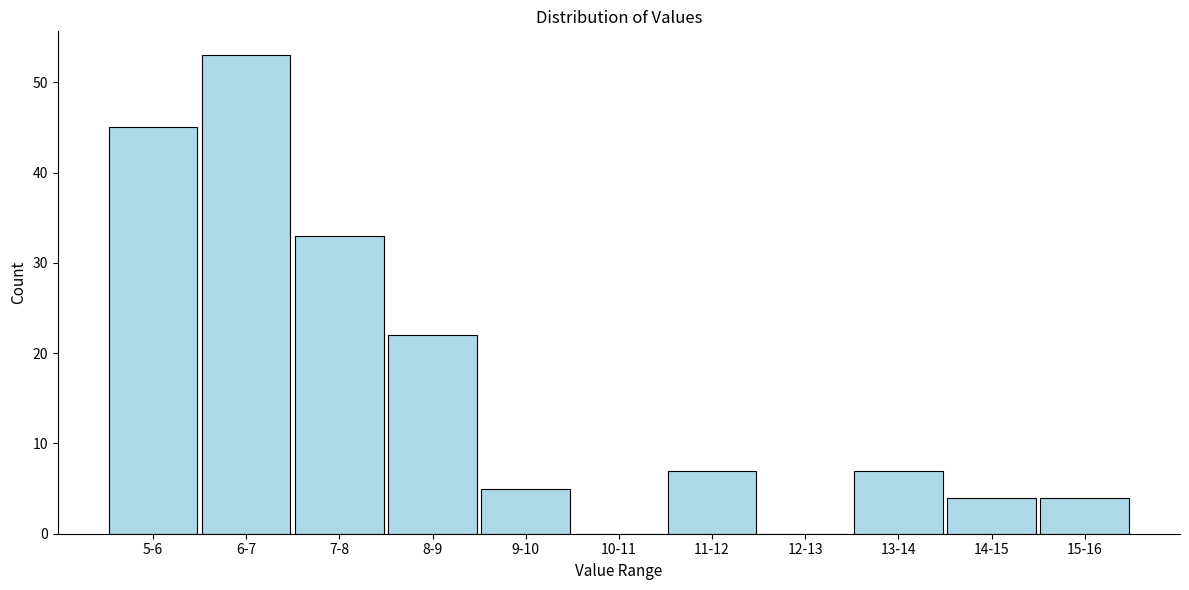

Reading left to right, transcribe all the data shown in this chart.

5-6=45	6-7=53	7-8=33	8-9=22	9-10=5	10-11=0	11-12=7	12-13=0	13-14=7	14-15=4	15-16=4